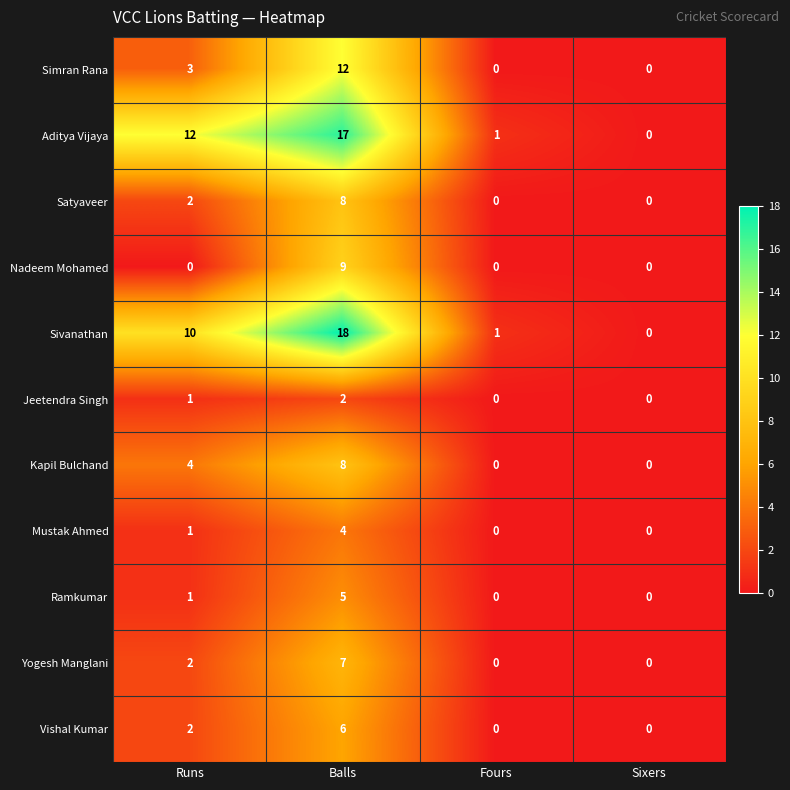

Where is Mustak Ahmed nearest to the value 2?

Runs